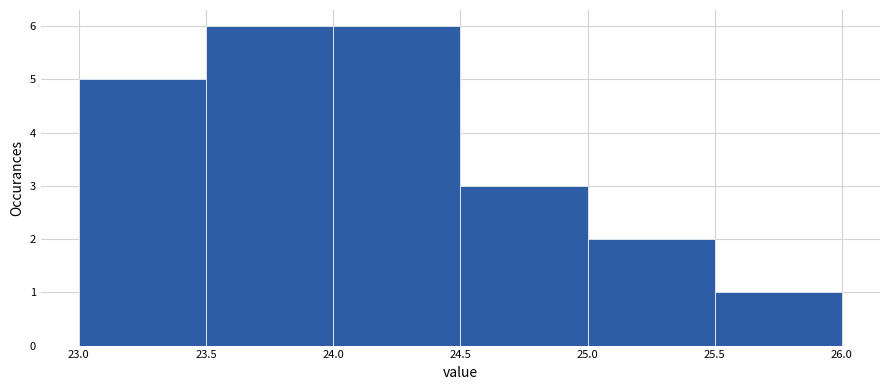

Reading left to right, transcribe this chart: for each bar, give the range it covers on the x-axis and its height. The values are not printed on the chart, so give them approximately, as read against the axis.

23.0 to 23.5: 5
23.5 to 24.0: 6
24.0 to 24.5: 6
24.5 to 25.0: 3
25.0 to 25.5: 2
25.5 to 26.0: 1